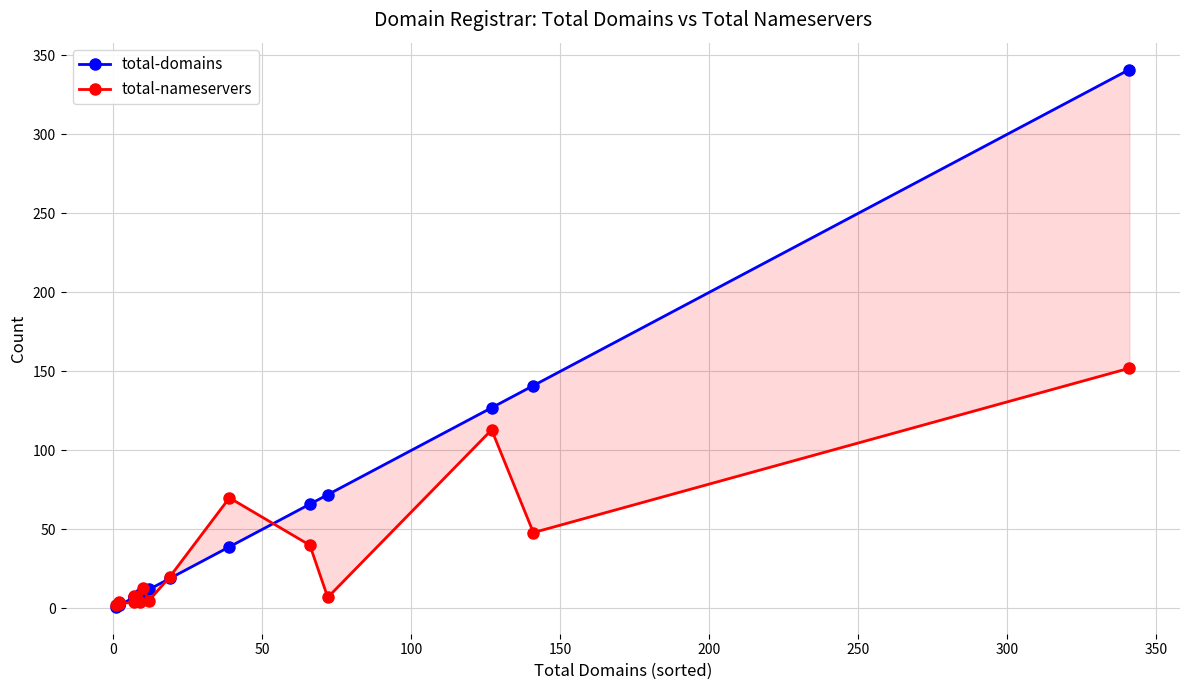

What is the minimum value shown in the chart?

1